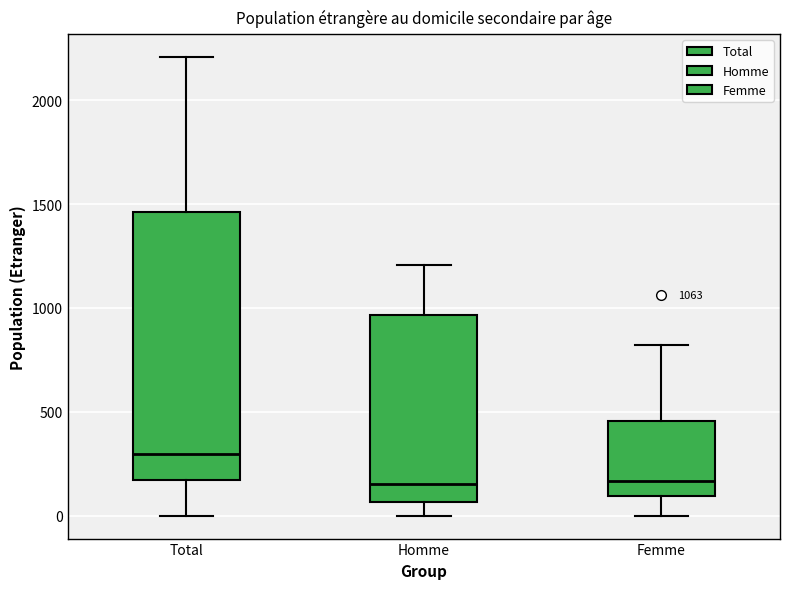

Which box has the highest median line?

Total